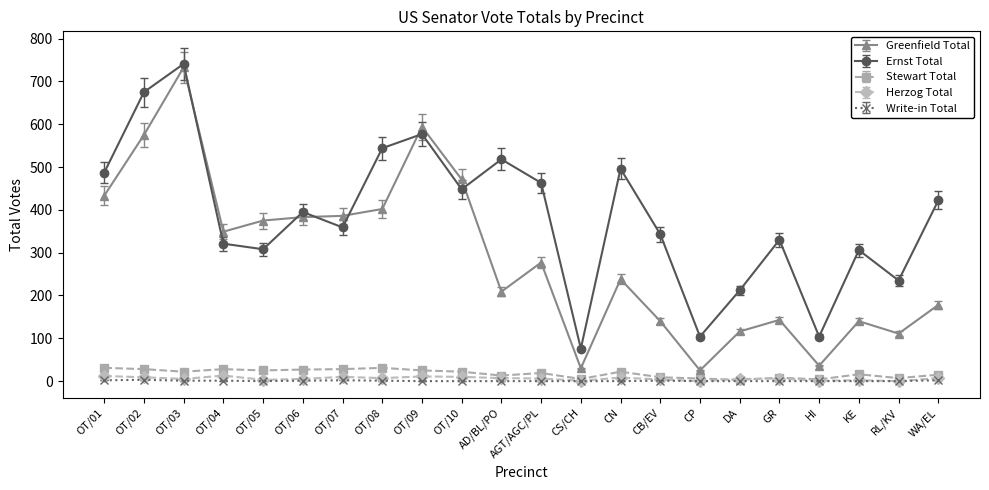

What are all the series names shown in the legend?

Greenfield Total, Ernst Total, Stewart Total, Herzog Total, Write-in Total